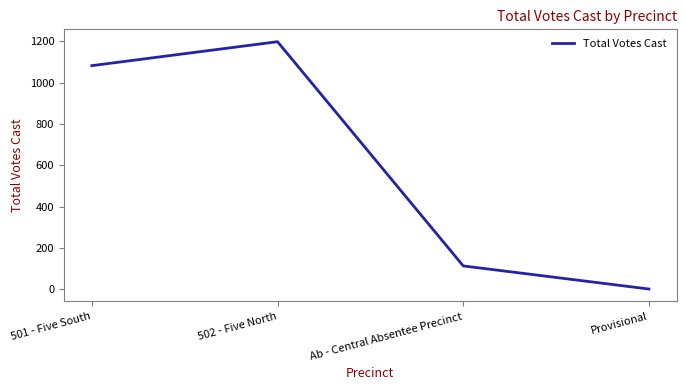

At which category does the data reach its first local peak?

502 - Five North